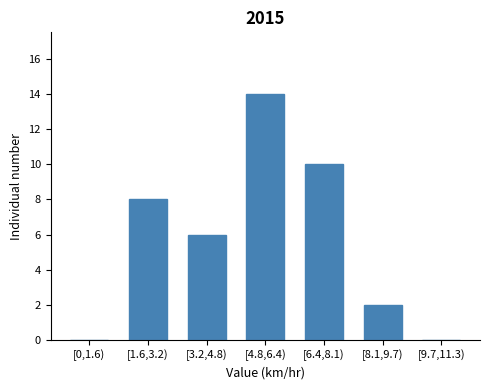

What is the difference between the values at [1.6,3.2) and [8.1,9.7)?

6